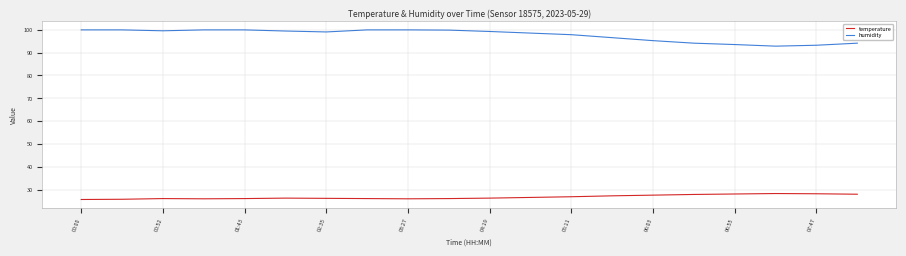

Which series has the largest total across all categories?

humidity